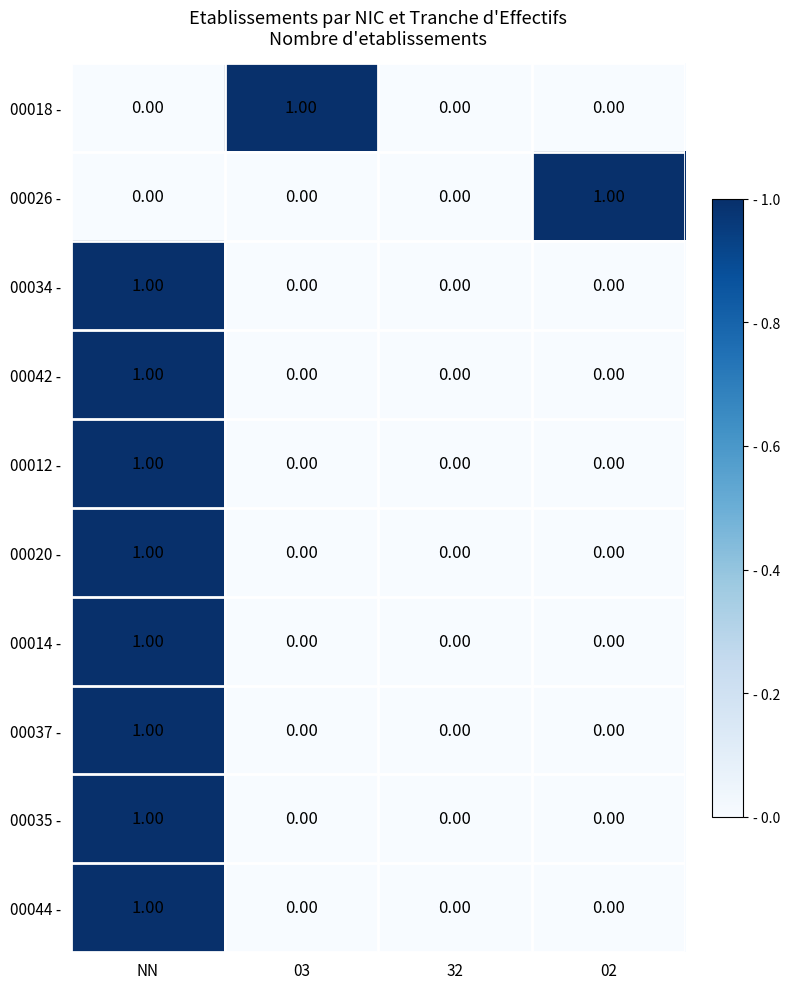

At which category is the sum across all series the highest?

NN